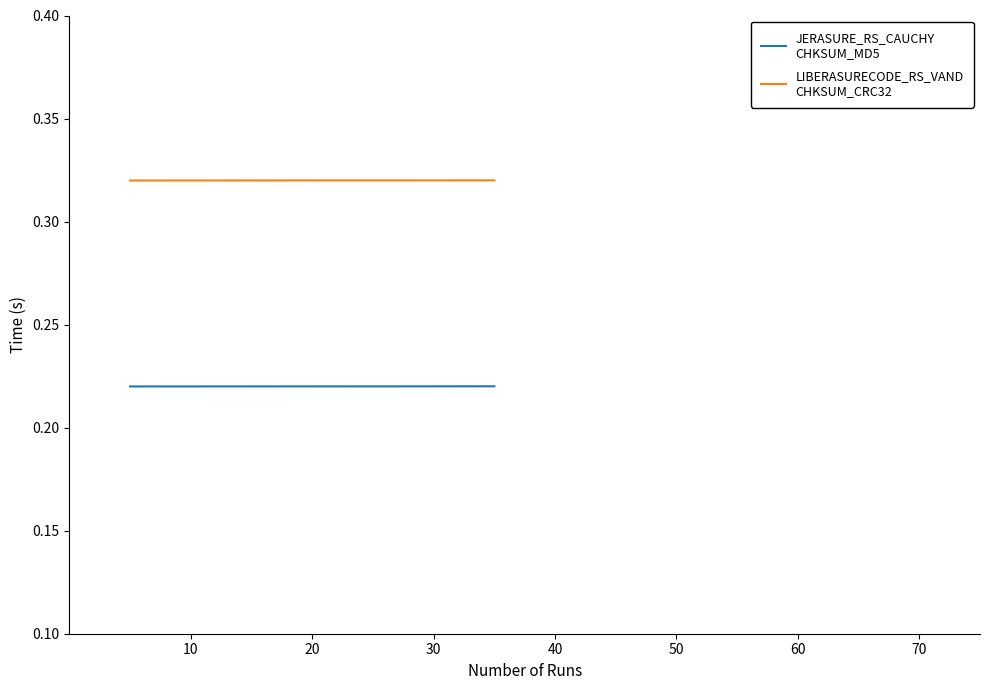

Does the chart display data point markers on the line(s)?

No